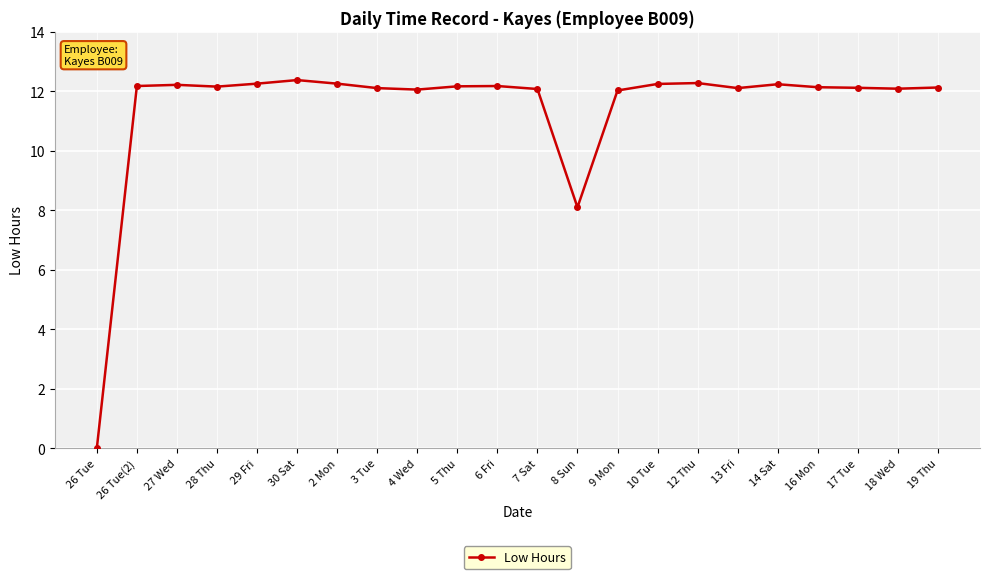

Approximately how many times larger is the value at 5 Thu compared to 29 Fri?

1.0